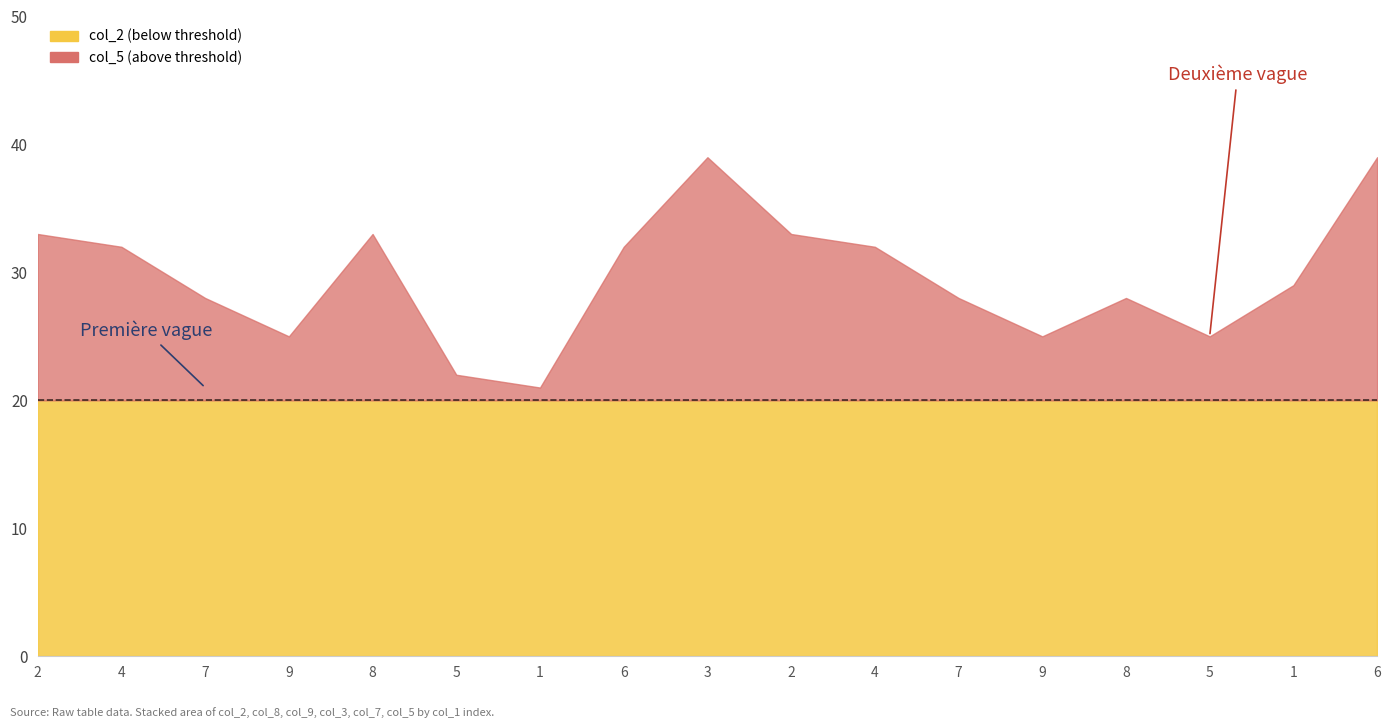

At which category is the sum across all series the highest?

3